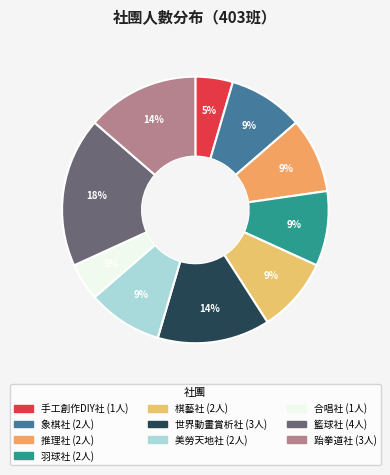

Is there any slice that represents more than half of the pie?

No